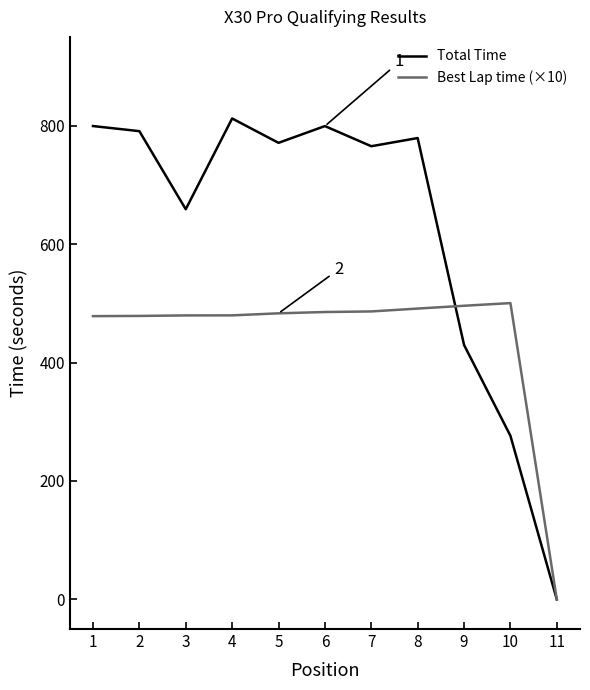

At which label is Total Time closest to 406?

9